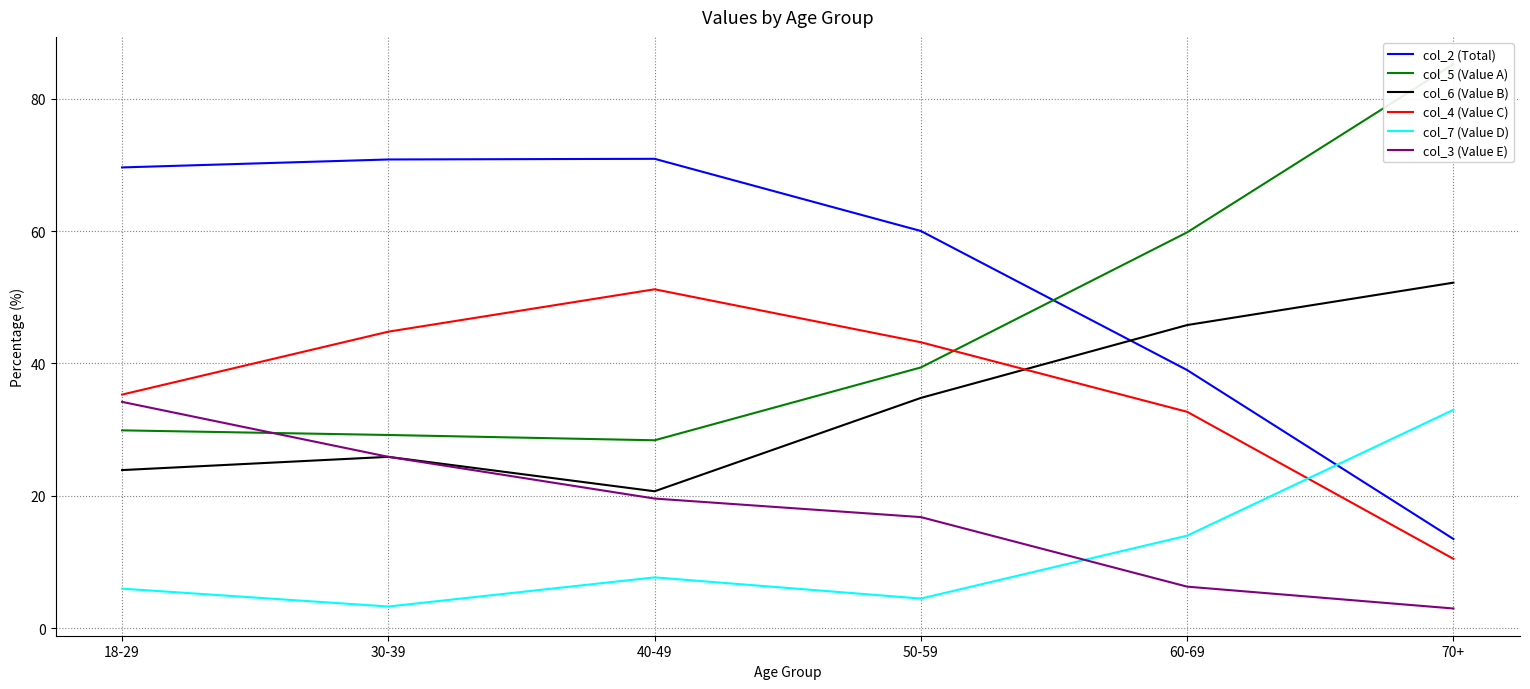

At which category is the sum across all series the highest?

30-39